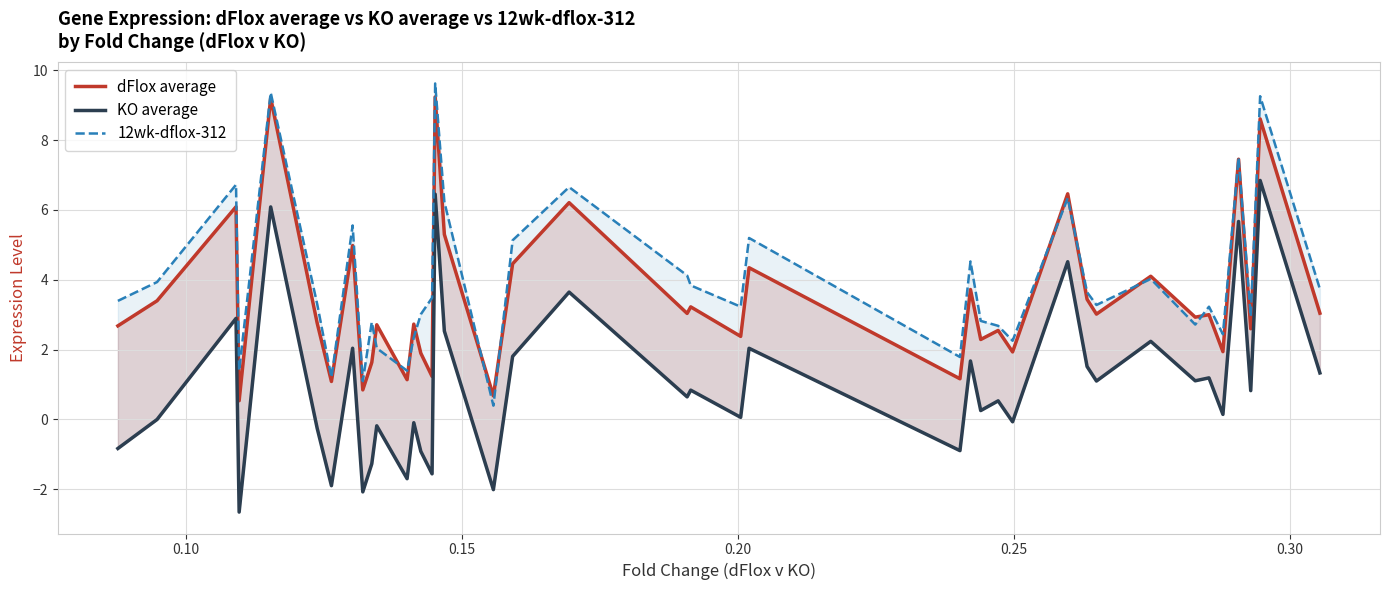

Which series has the widest spread of values?

KO average